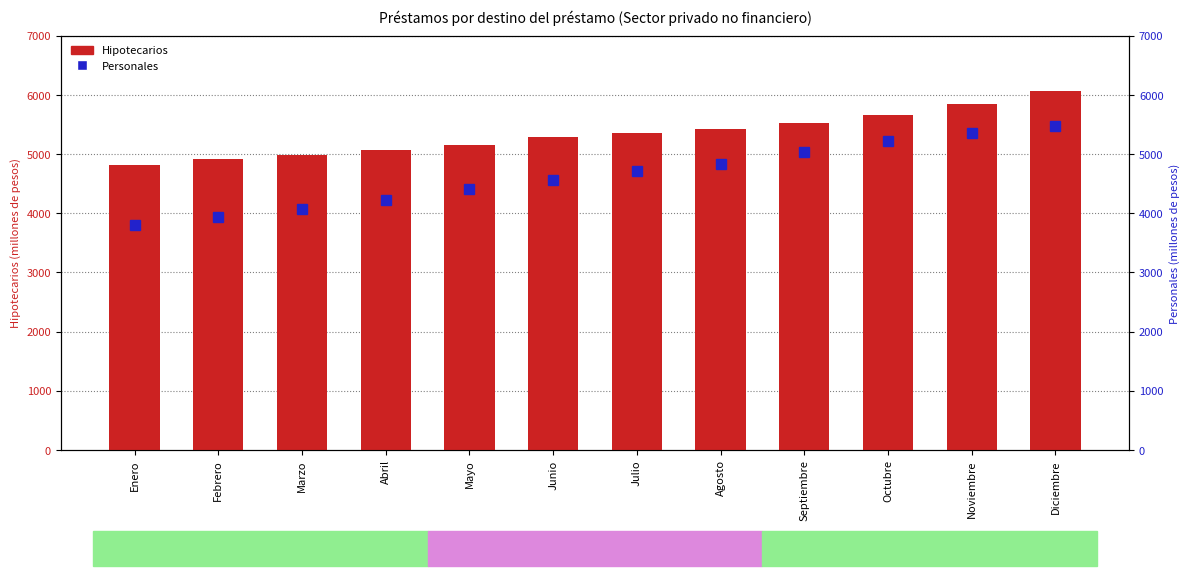

What is the difference between the second highest and second lowest values in the Hipotecarios series?

931.8